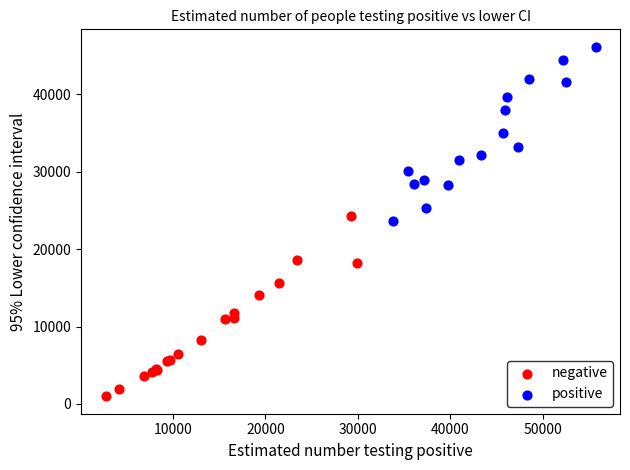

What are all the series names shown in the legend?

negative, positive